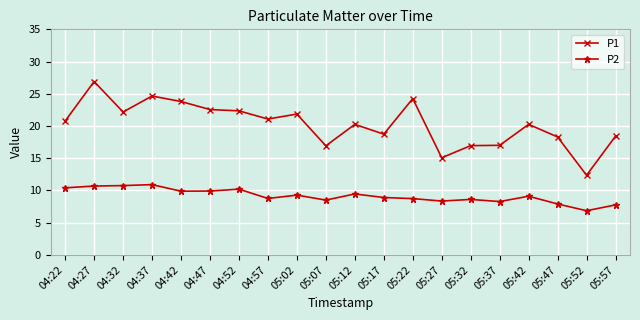

Is it true that P2 equals 8.5 at 05:07?

True